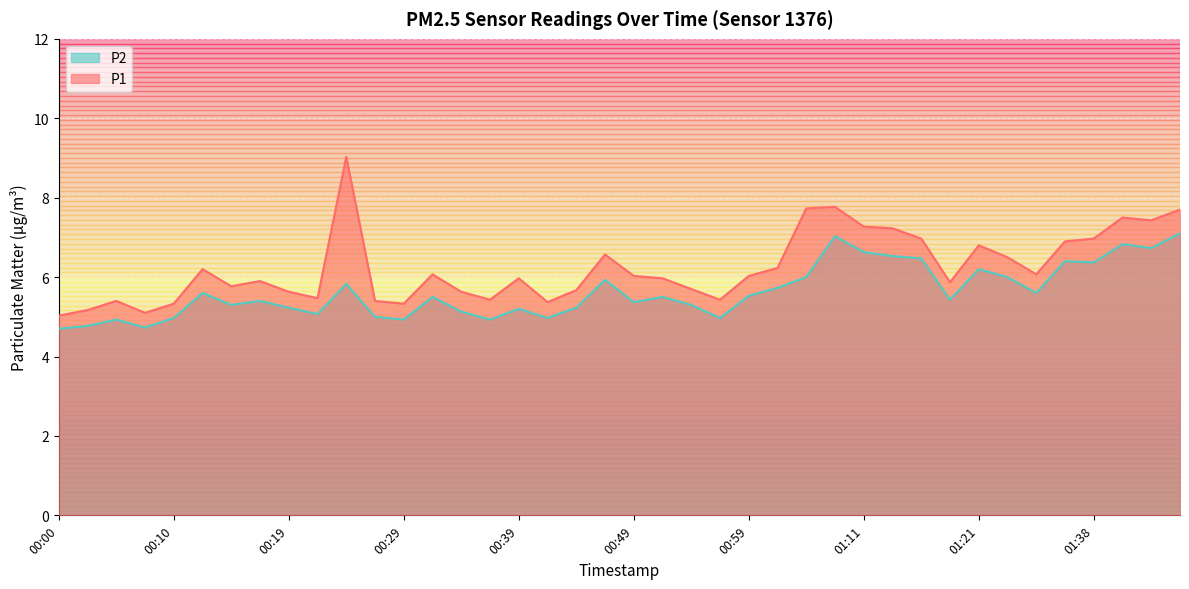

How many lines are shown in the chart?

2